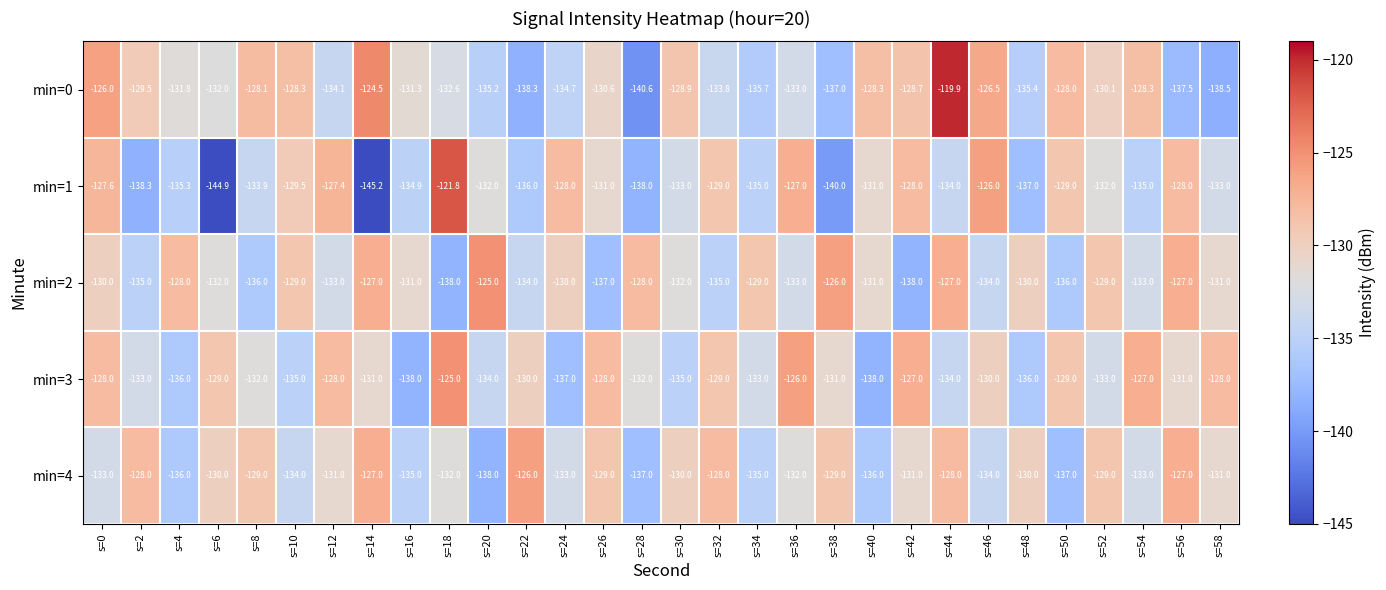

Is it true that min=3 equals -132.0 at s=28?

True